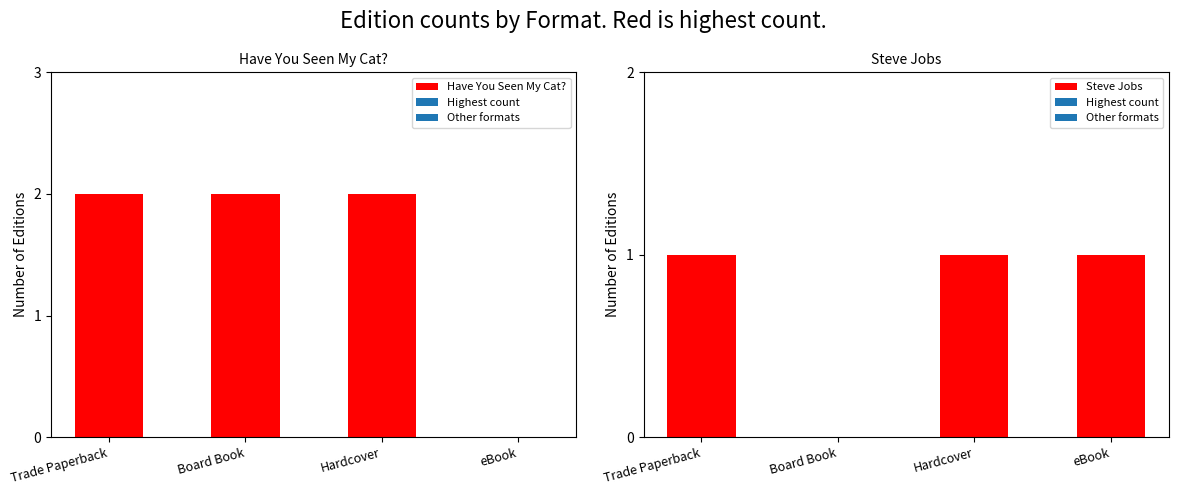

What is the total value across all series at Trade Paperback?

3